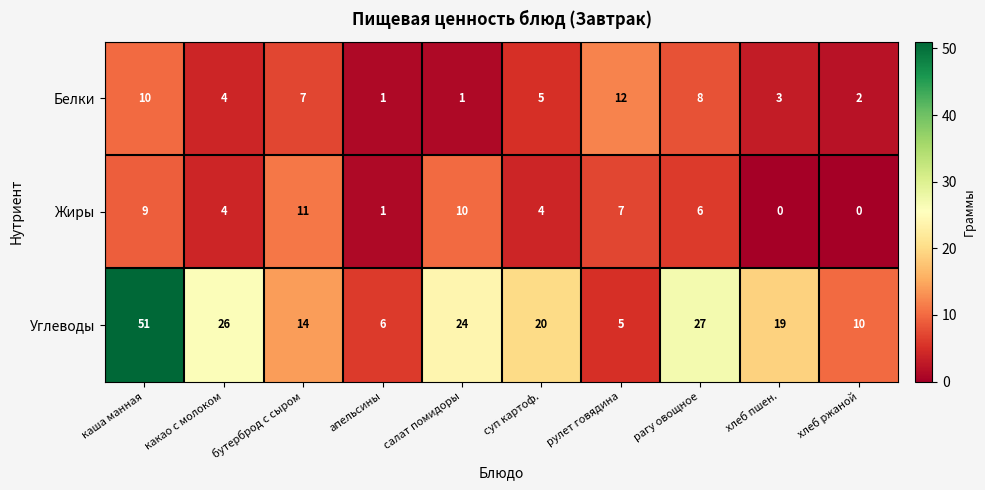

At which label does Углеводы reach its minimum?

рулет говядина